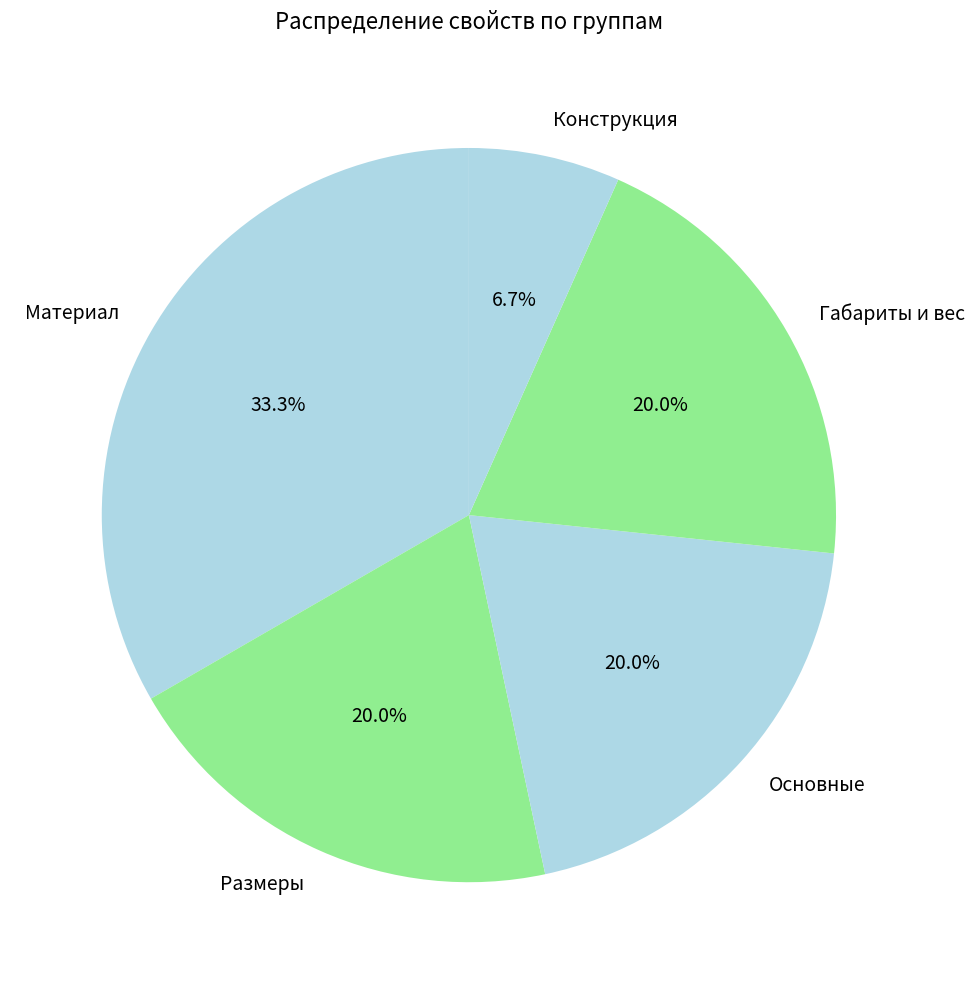

To the nearest percent, what is the difference between the Конструкция and Размеры slice percentages?

13%